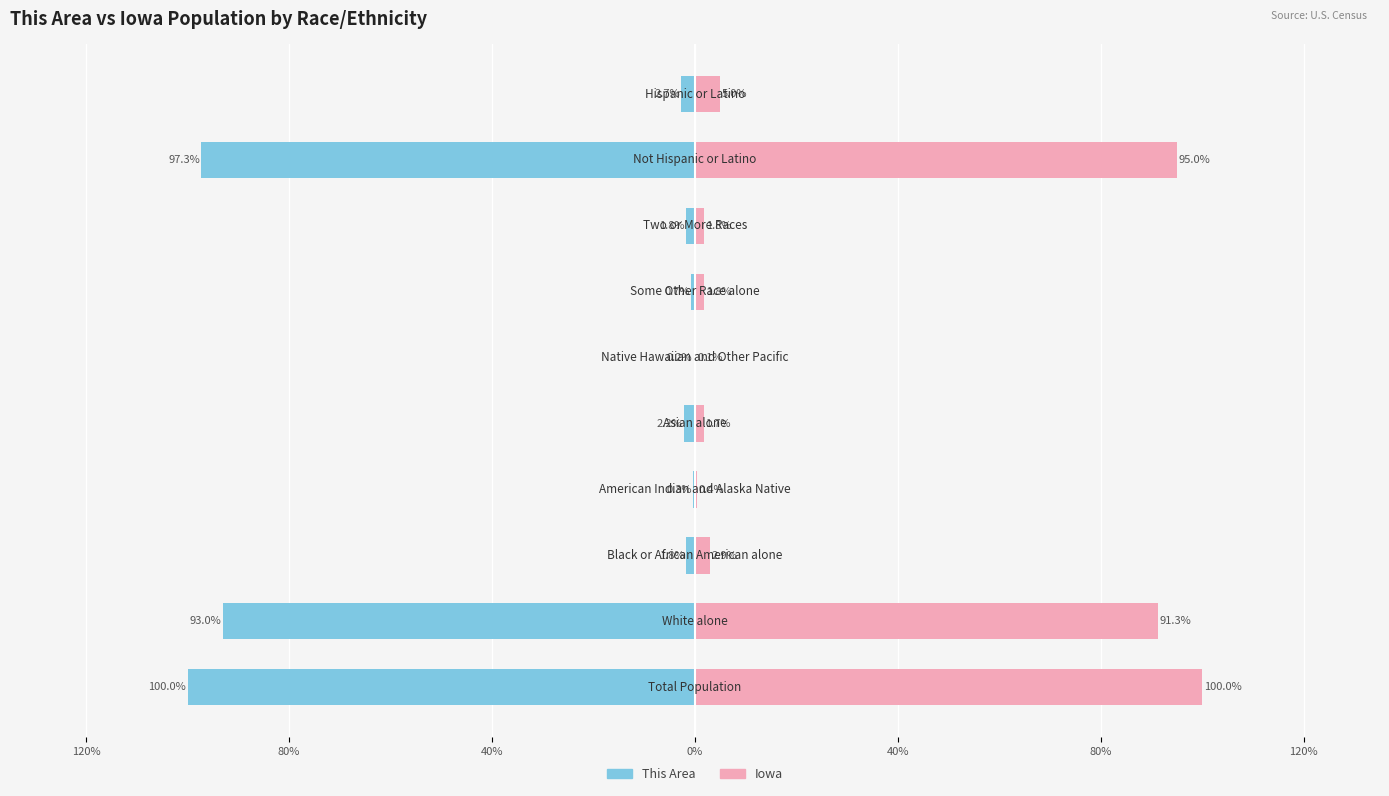

What is the greatest value displayed?

100.0